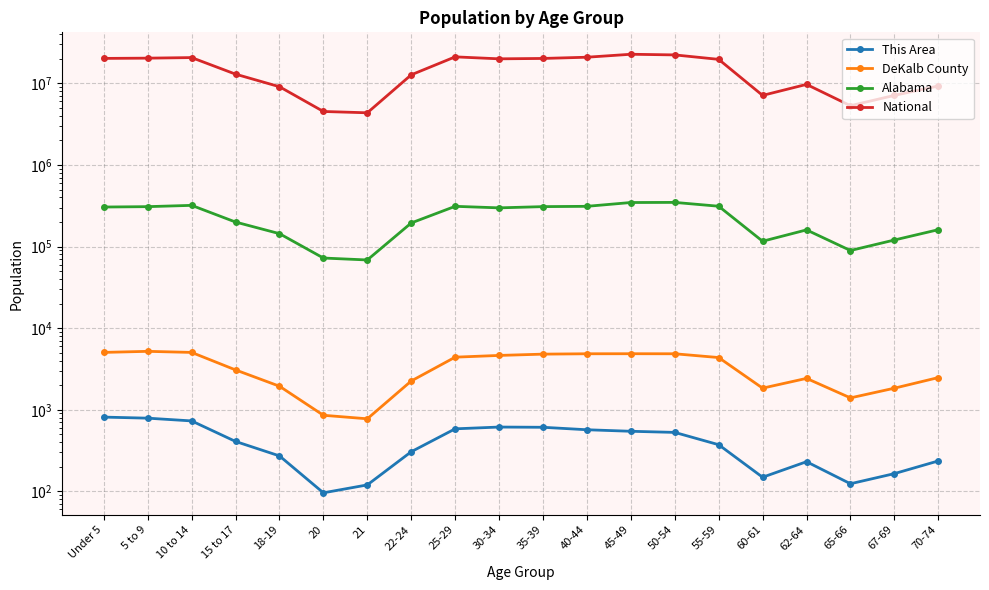

Does the chart display data point markers on the line(s)?

Yes